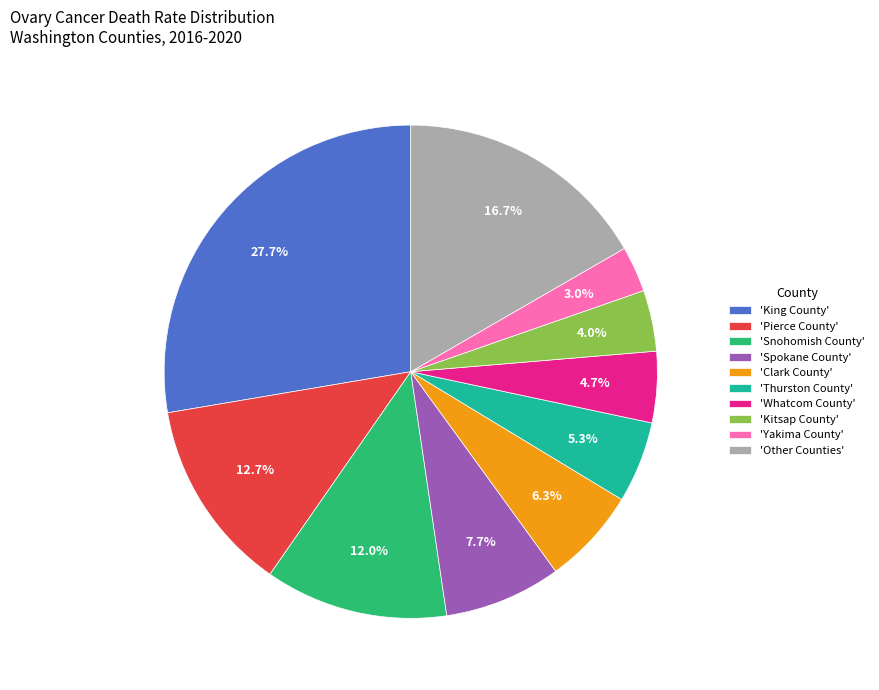

Approximately how many times larger is the value at 'Yakima County' compared to 'Thurston County'?

0.6